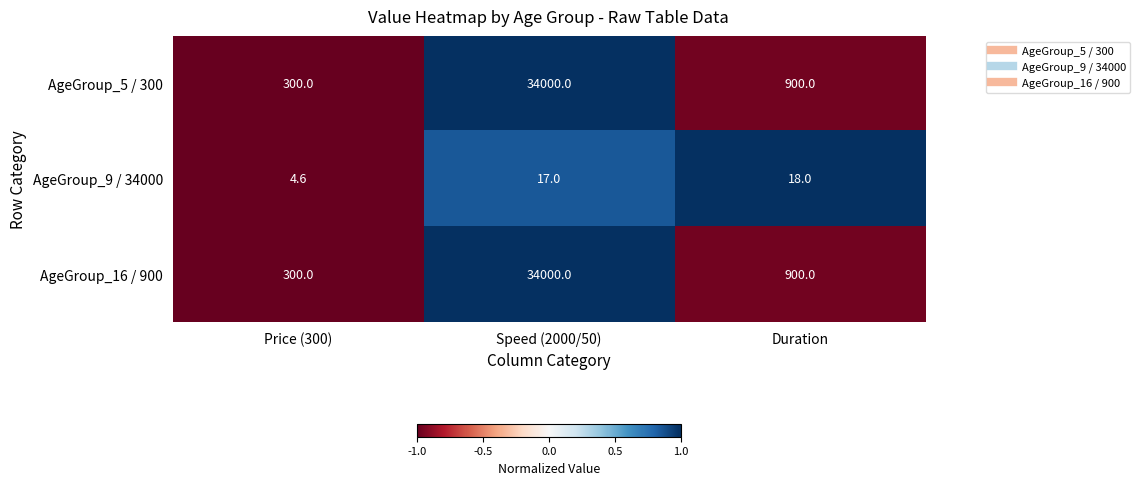

Count the number of categories in the chart.

3